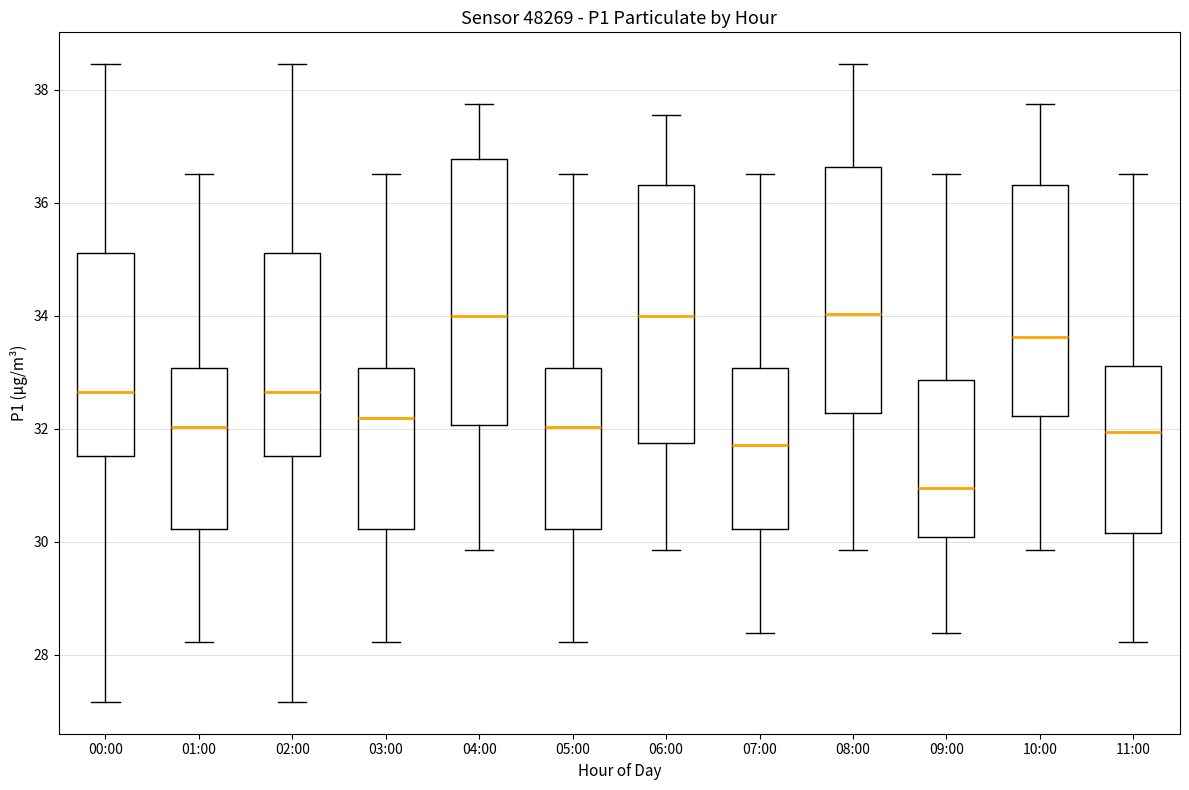

Reading left to right, read every box against the y-axis: the position of its median line, the range the box covers, and the ends of its whiskers. The values are not printed on the chart, so give them approximately, as read against the axis.

00:00: median 32.6, box 31.6 to 35.2, whiskers 27.2 to 38.4
01:00: median 32.0, box 30.2 to 33.0, whiskers 28.2 to 36.6
02:00: median 32.6, box 31.6 to 35.2, whiskers 27.2 to 38.4
03:00: median 32.2, box 30.2 to 33.0, whiskers 28.2 to 36.6
04:00: median 34.0, box 32.0 to 36.8, whiskers 29.8 to 37.8
05:00: median 32.0, box 30.2 to 33.0, whiskers 28.2 to 36.6
06:00: median 34.0, box 31.8 to 36.4, whiskers 29.8 to 37.6
07:00: median 31.8, box 30.2 to 33.0, whiskers 28.4 to 36.6
08:00: median 34.0, box 32.2 to 36.6, whiskers 29.8 to 38.4
09:00: median 31.0, box 30.0 to 32.8, whiskers 28.4 to 36.6
10:00: median 33.6, box 32.2 to 36.4, whiskers 29.8 to 37.8
11:00: median 32.0, box 30.2 to 33.2, whiskers 28.2 to 36.6